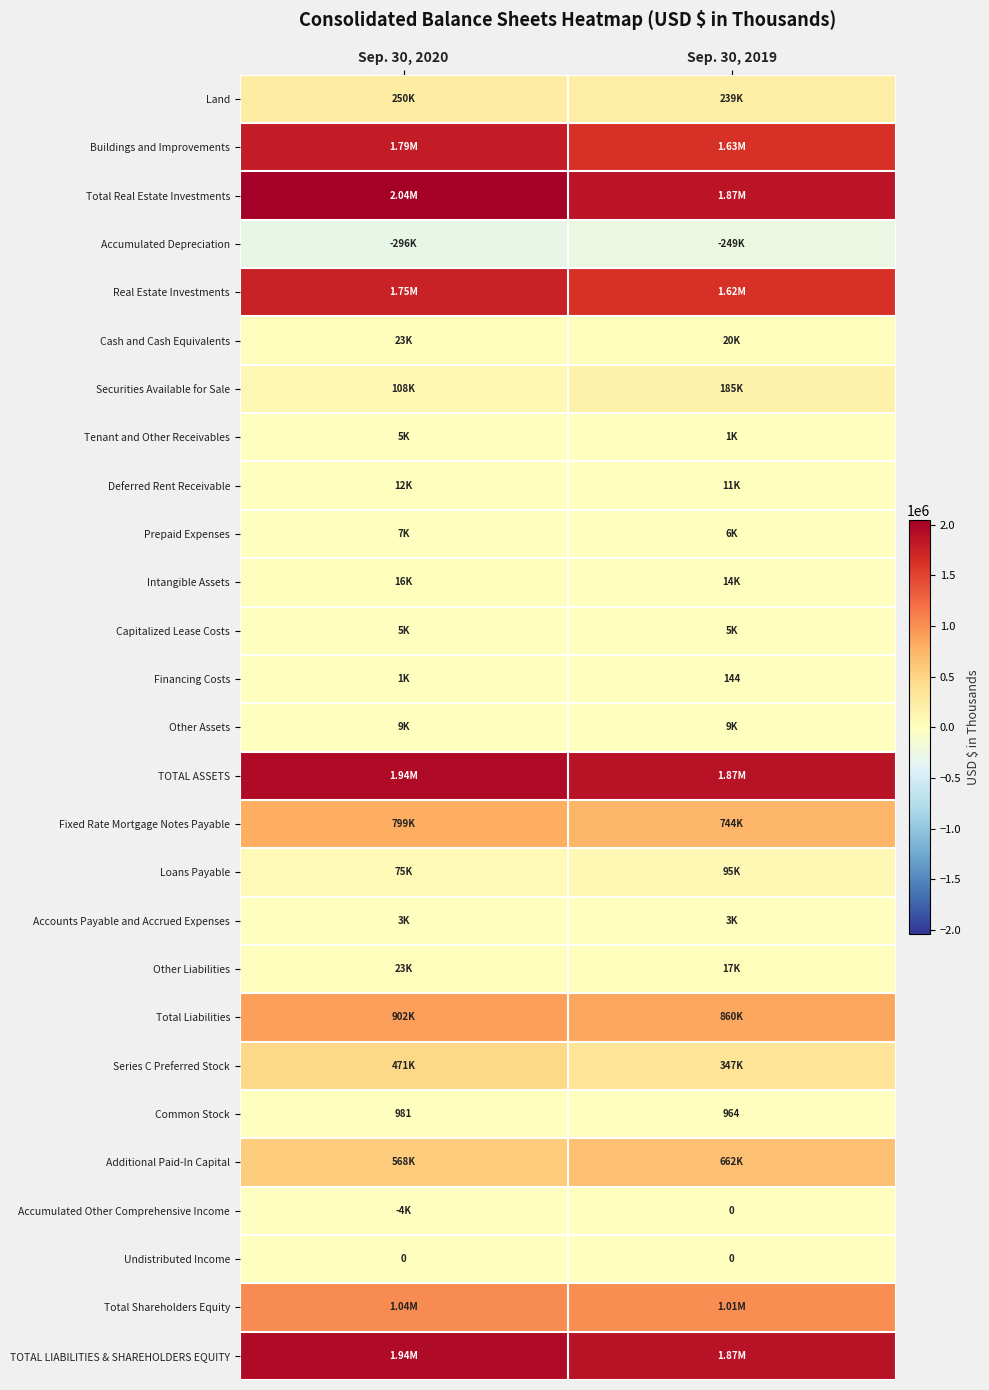

Which category has the highest value across all series?

Sep. 30, 2020